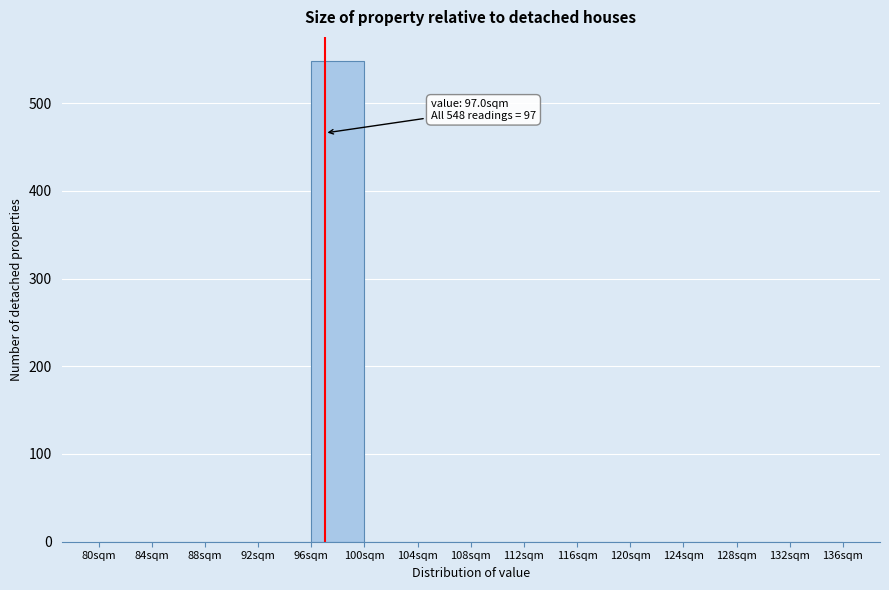

Over which range of the x-axis is the bar tallest?

96 to 100